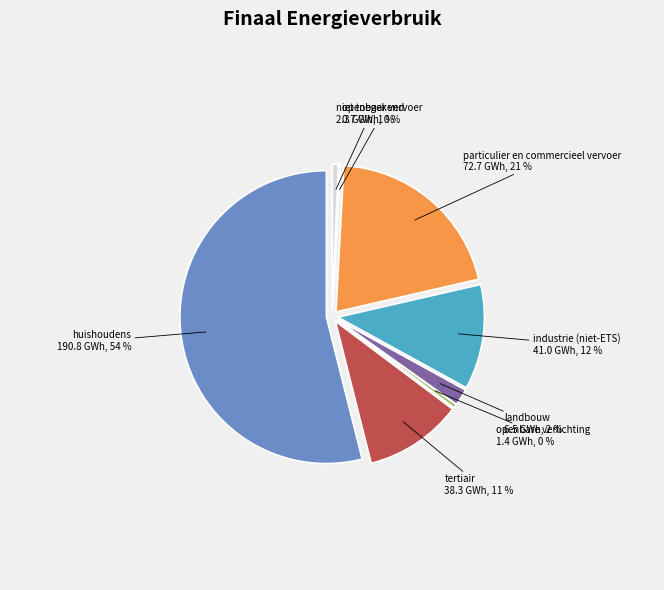

Approximately how many times larger is the value at landbouw compared to openbaar vervoer?

9.3